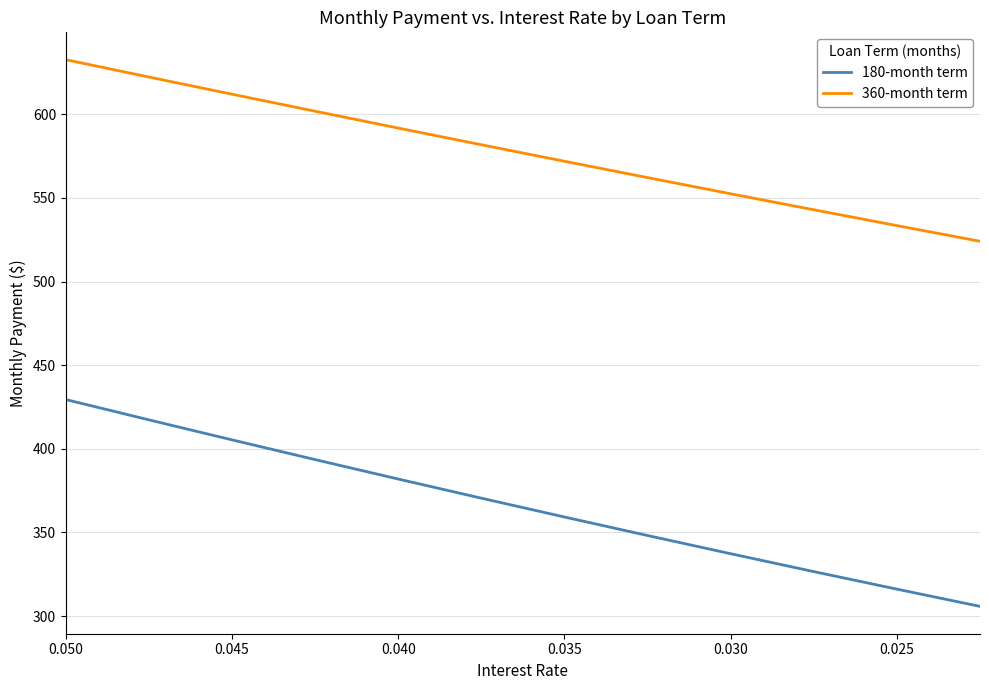

How many values in the 360-month term series exceed 581?

6